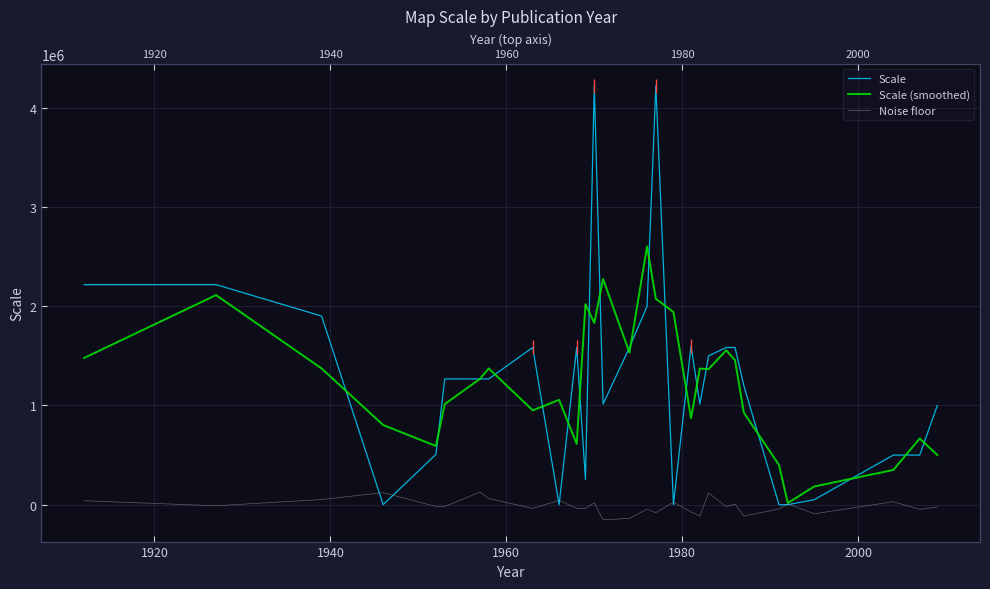

In Scale (smoothed), how many points are lower than both neighbors (excluding endpoints)?

8